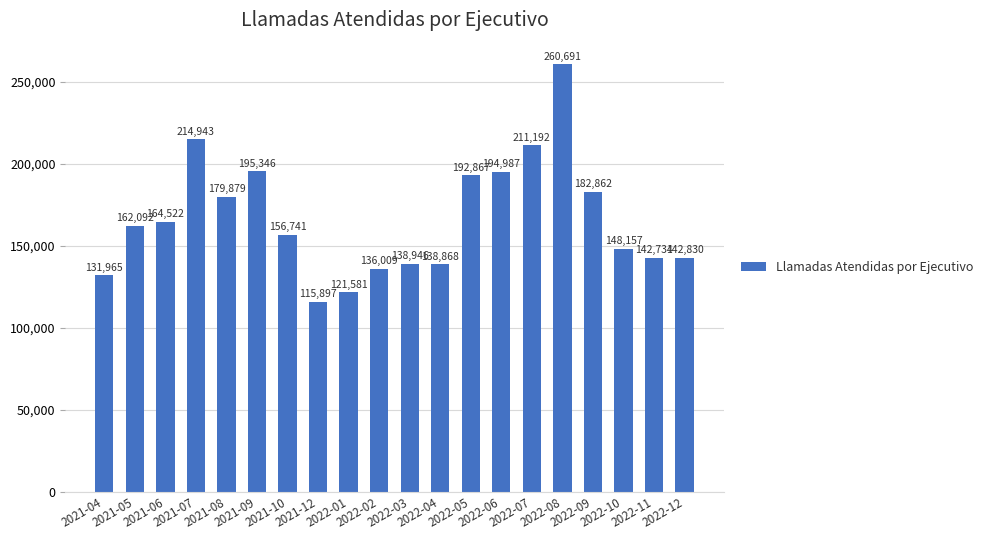

List the labels in order of value, largest first.

2022-08, 2021-07, 2022-07, 2021-09, 2022-06, 2022-05, 2022-09, 2021-08, 2021-06, 2021-05, 2021-10, 2022-10, 2022-12, 2022-11, 2022-03, 2022-04, 2022-02, 2021-04, 2022-01, 2021-12